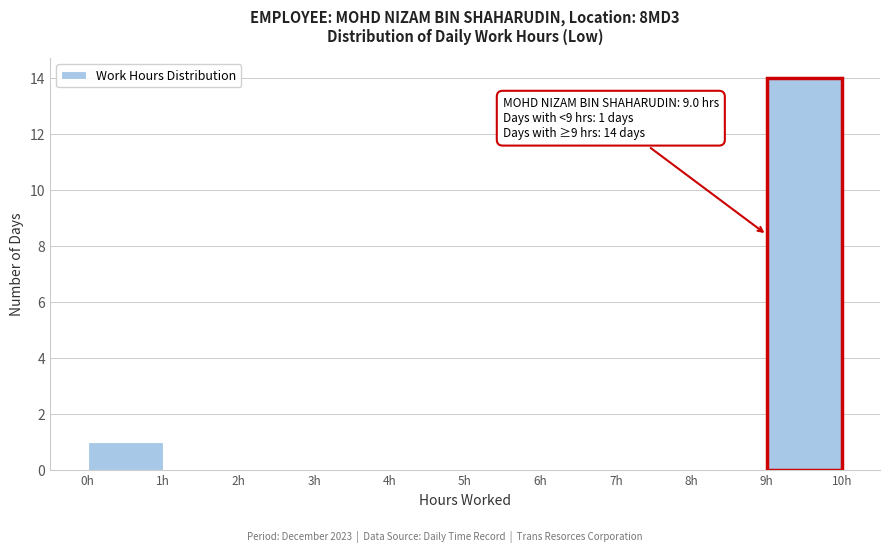

Which range on the x-axis has the tallest bar?

9 to 10